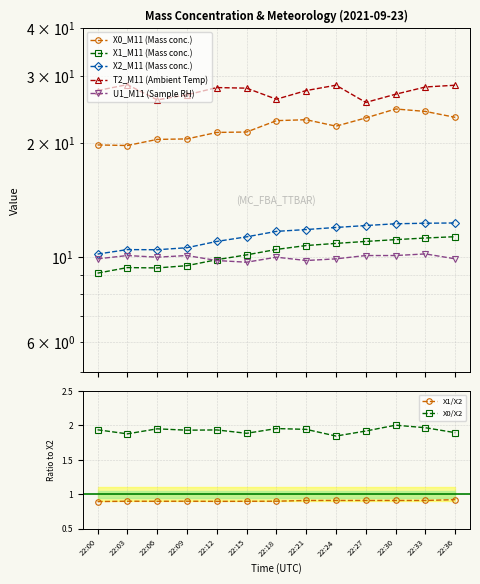

How many interior local peaks does the T2_M11 (Ambient Temp) series have?

3